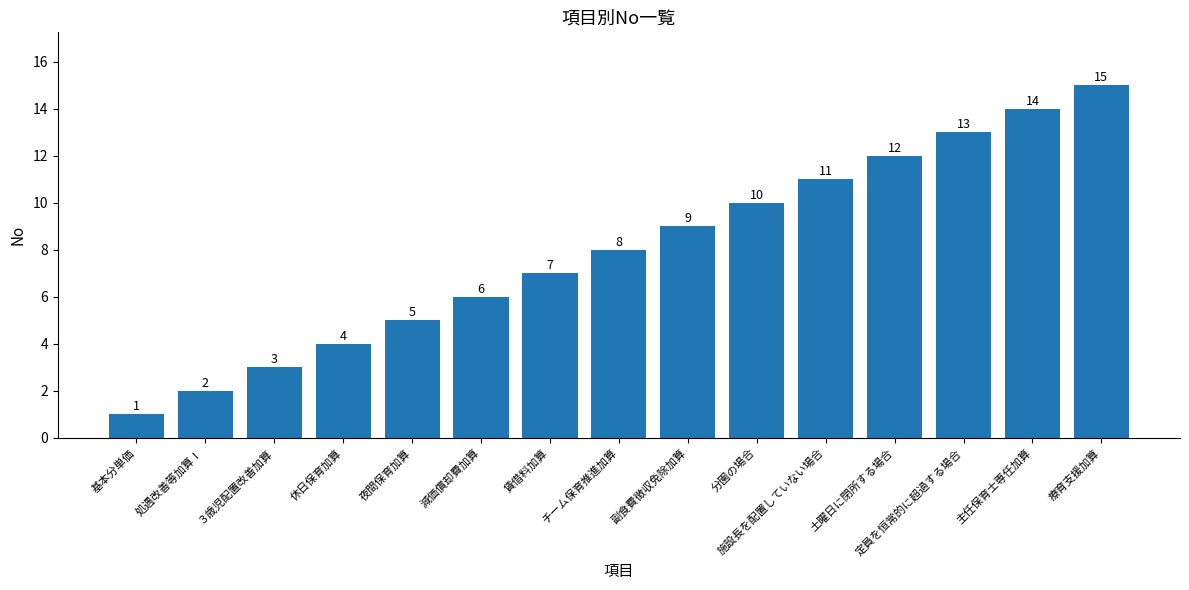

What position from the left is 夜間保育加算?

5